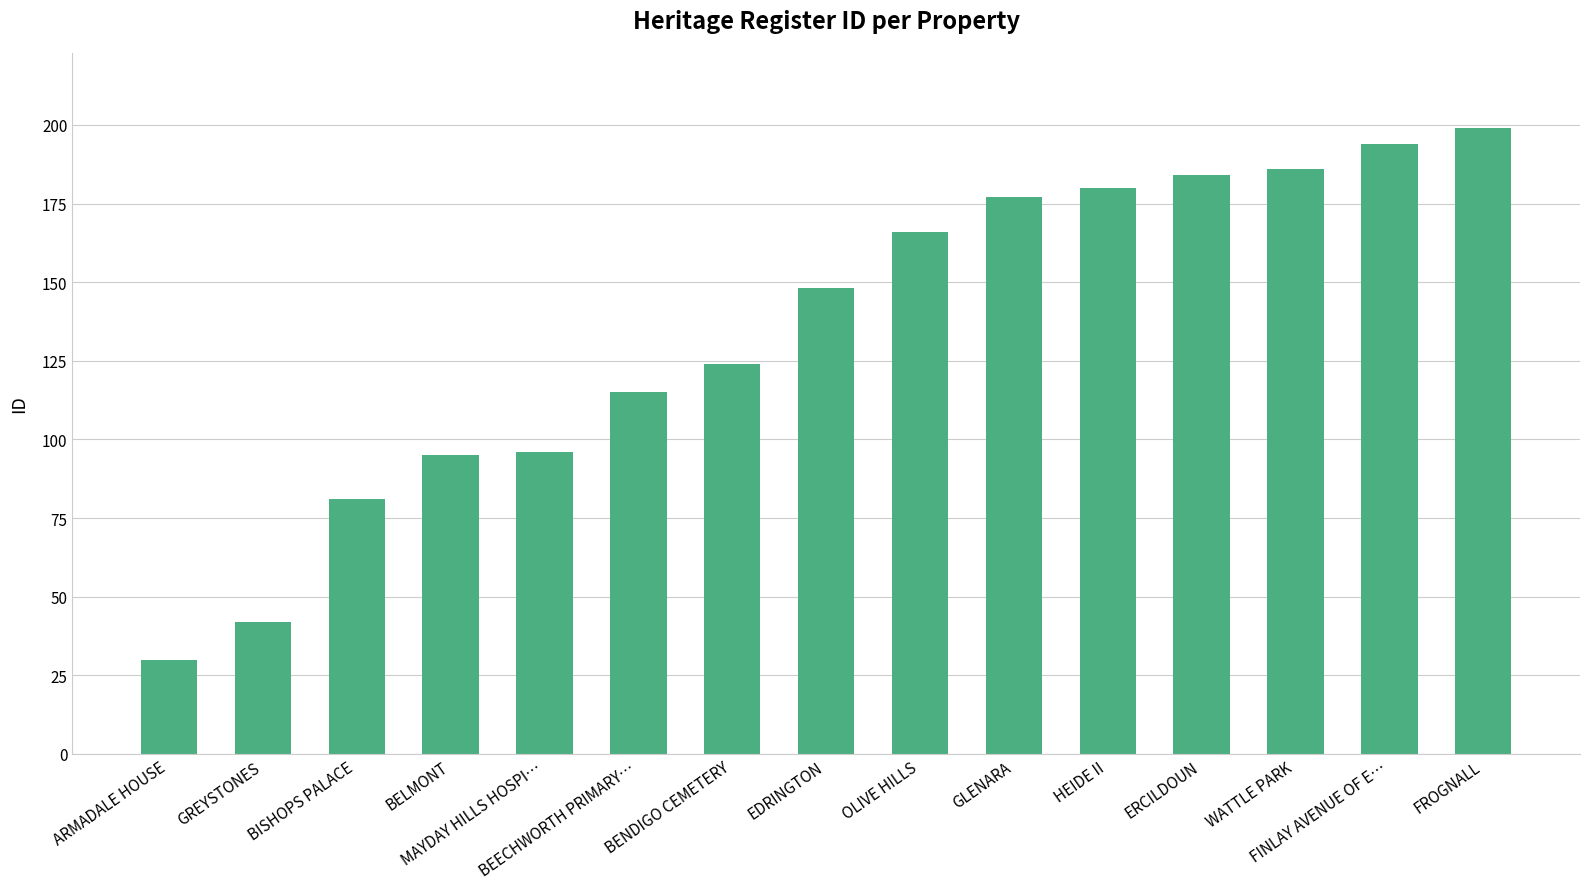

Which has a higher value, FINLAY AVENUE OF E… or GREYSTONES?

FINLAY AVENUE OF E…